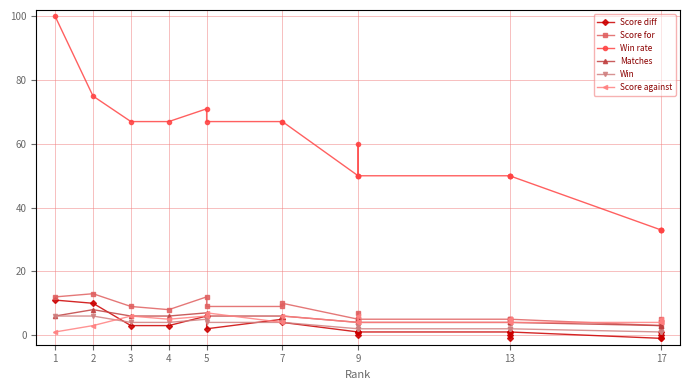

The Score against series shows 1 at 17. True or false?

False